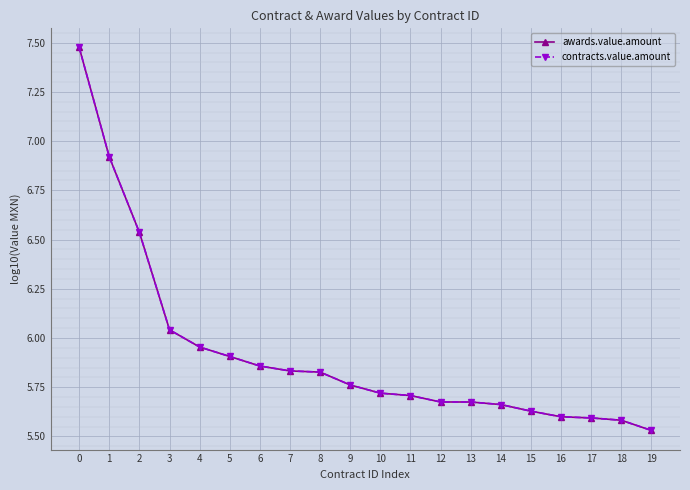

True or false: contracts.value.amount and awards.value.amount cross at least once.

False